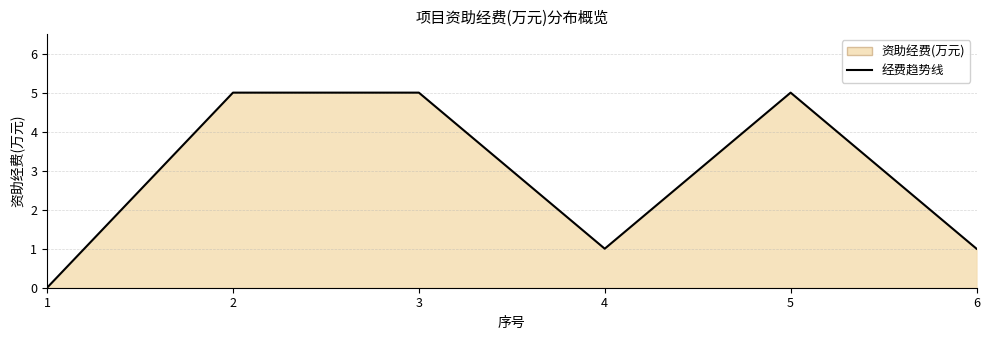

What is the ratio of the value at 6 to the value at 3?

0.2